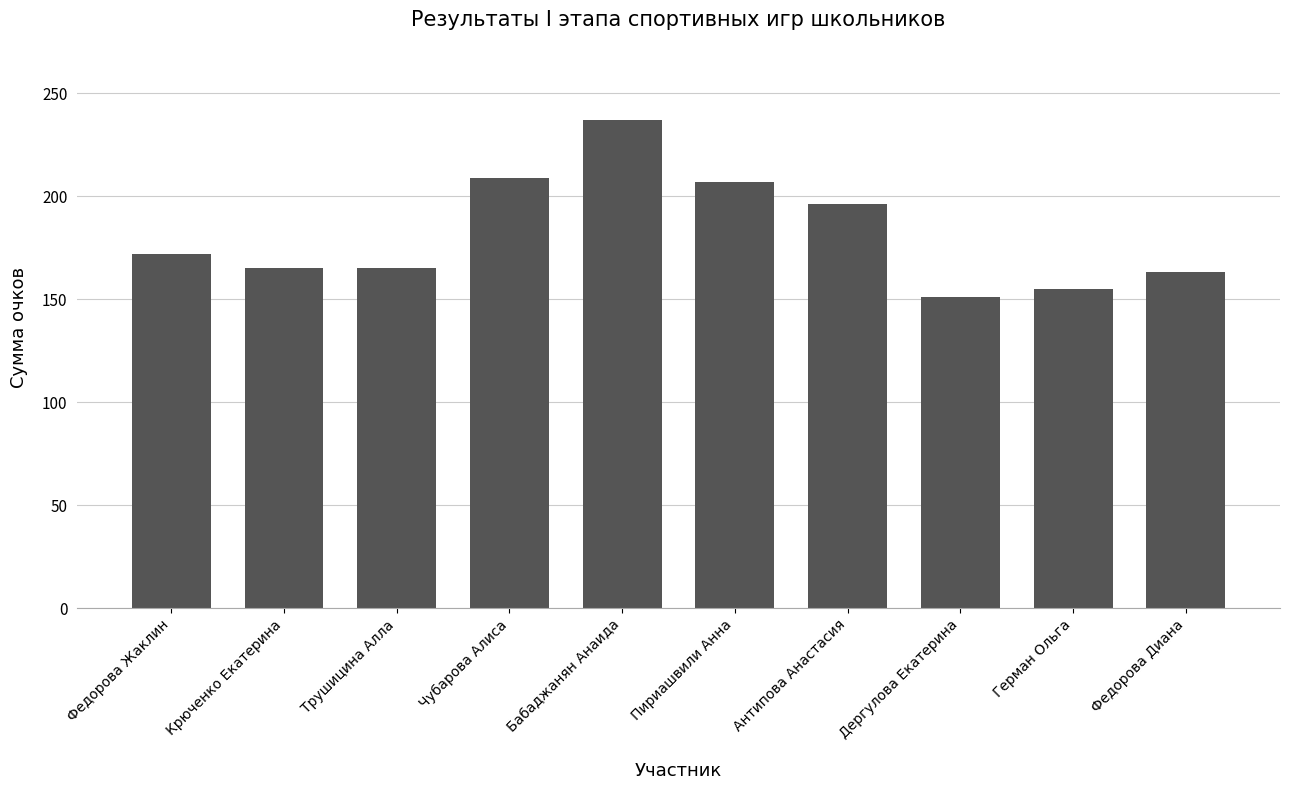

Reading left to right, transcribe all the data shown in this chart.

172	165	165	209	237	207	196	151	155	163